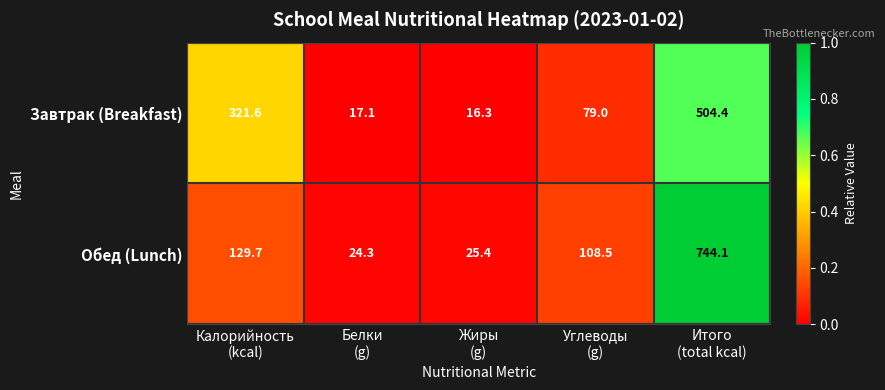

Count the number of categories in the chart.

5